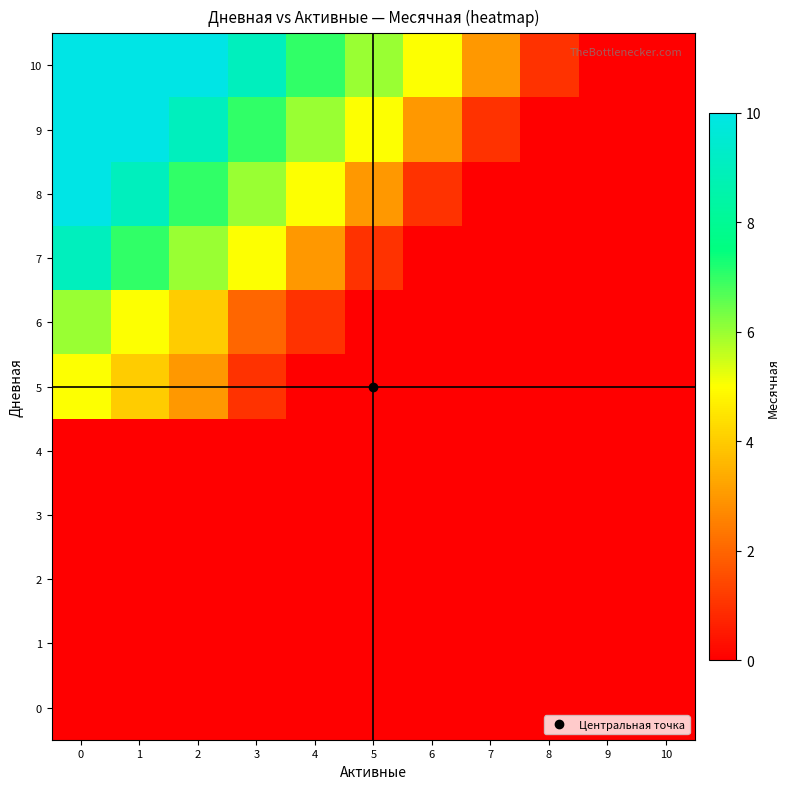

Which series changed the most between 2 and 5?

7